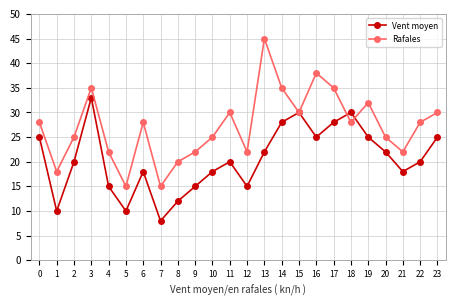

At how many categories does at least one series exceed 37?

2